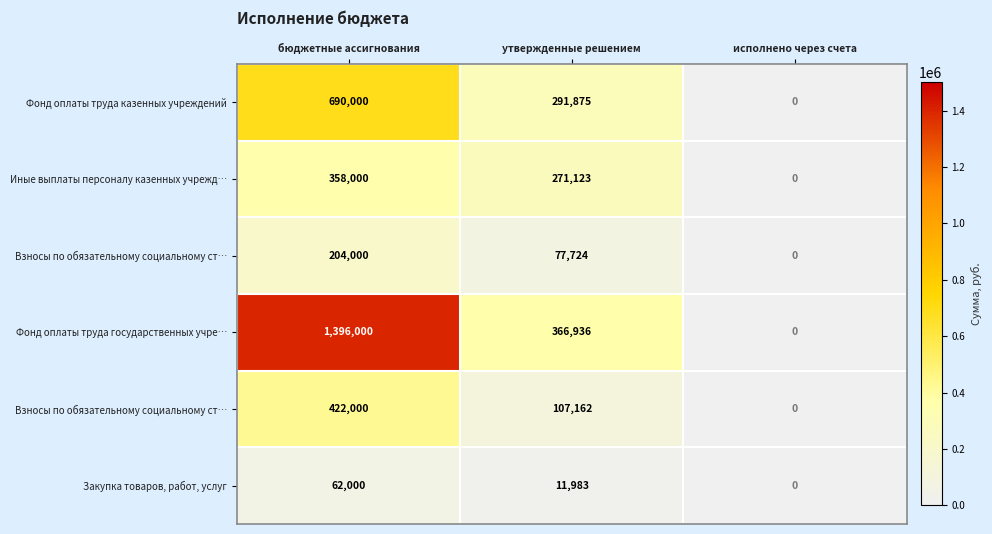

At which category does the chart reach its minimum across all series?

исполнено через счета